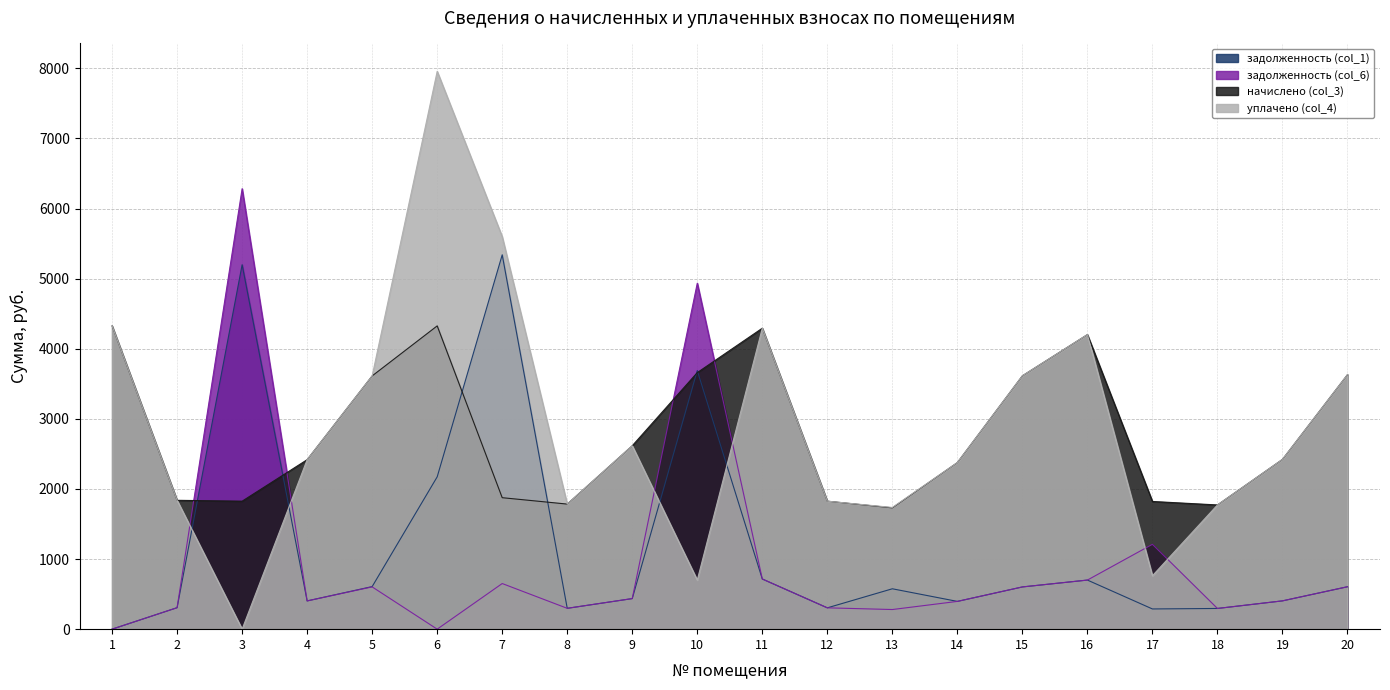

What is the total value across all series at 1?

8652.6